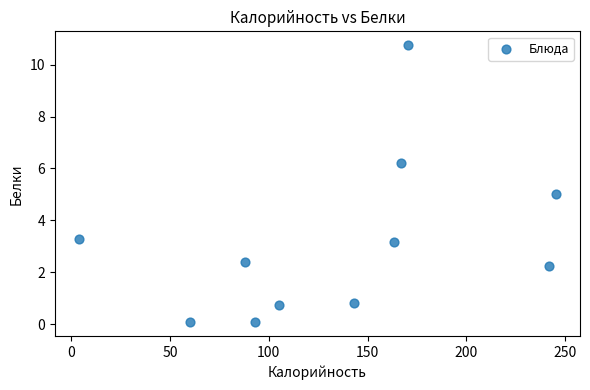

What is the average X value?

134.7